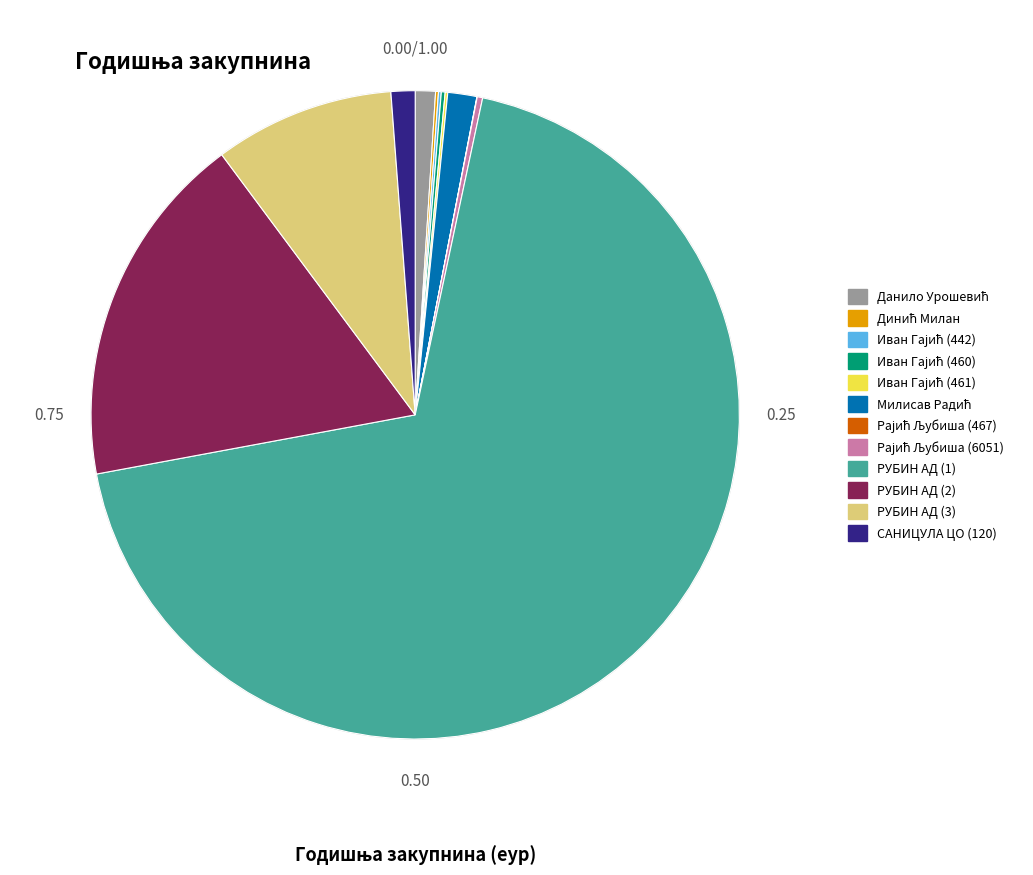

Which category accounts for the majority?

РУБИН АД (1)